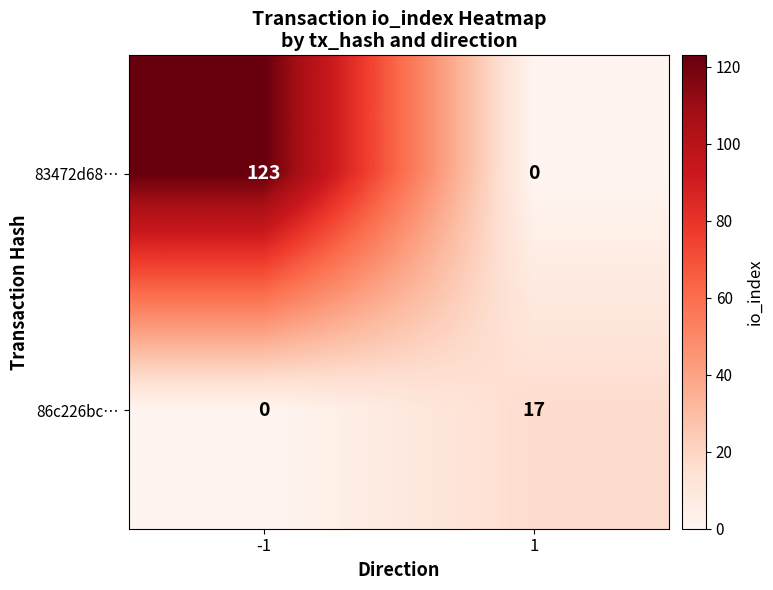

What value does the 86c226bc… series have at 1, to the nearest 5?

15